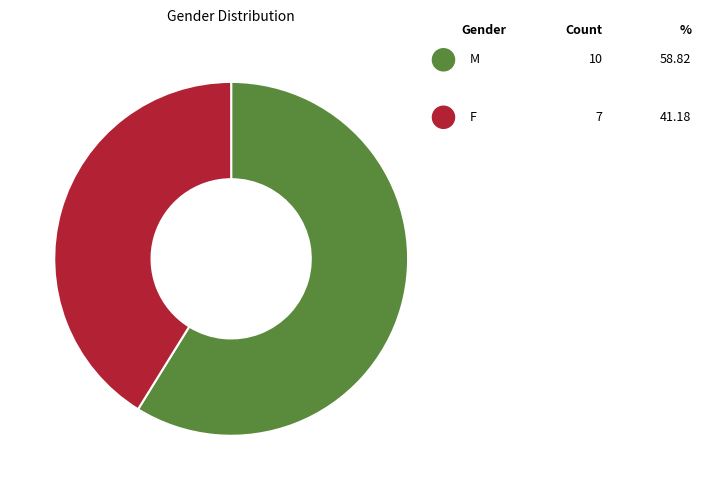

Does any single category account for the majority?

Yes